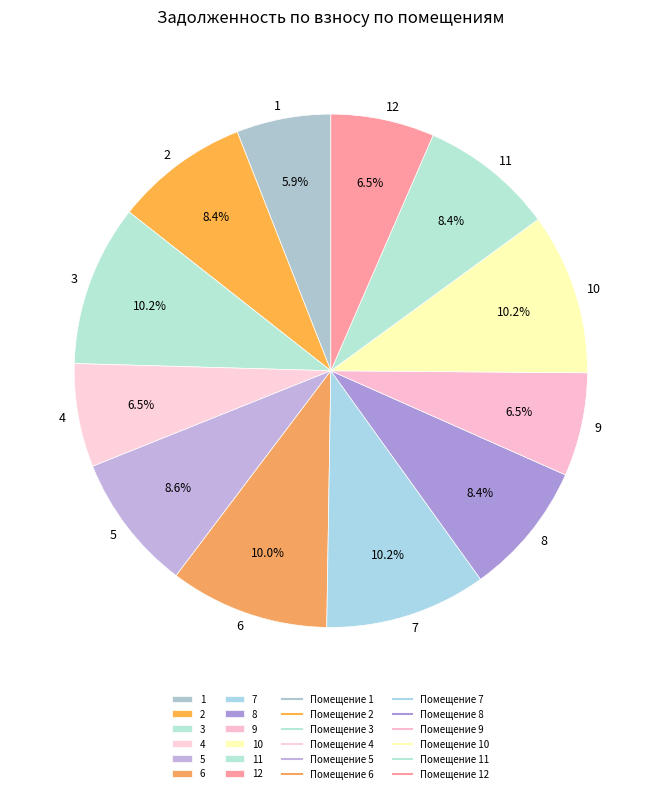

Between 6 and 11, which is larger?

6